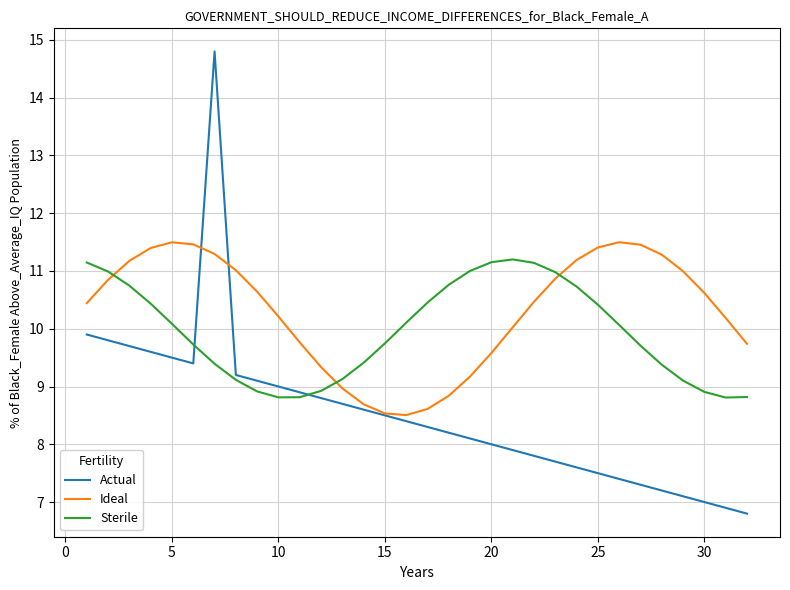

True or false: Ideal and Sterile cross at least once.

True